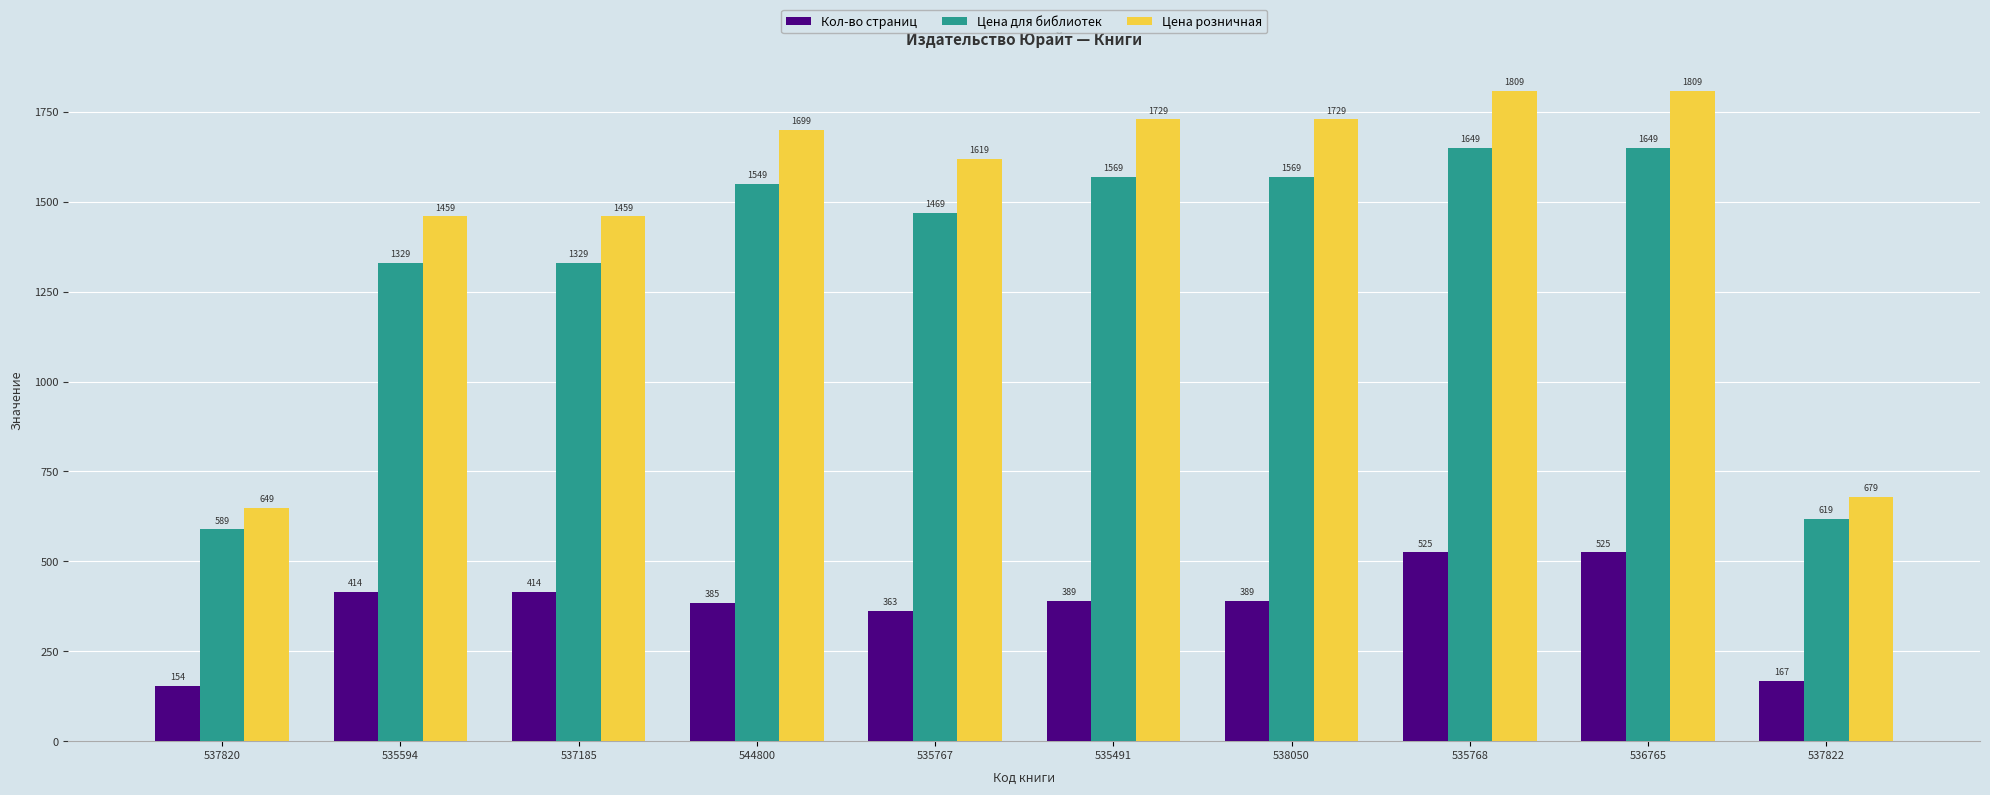

At how many categories does at least one series exceed 709?

8